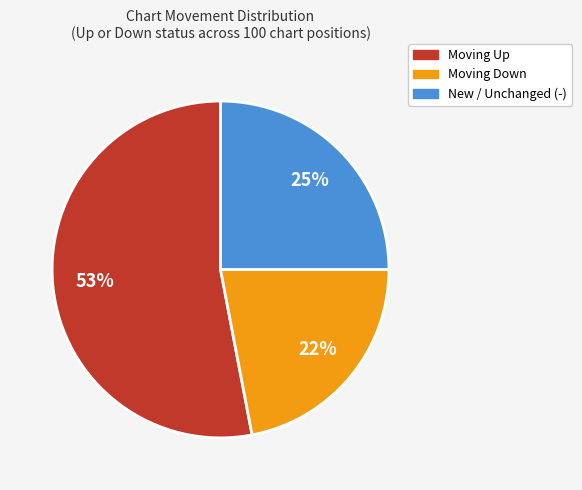

Is there any slice that represents more than half of the pie?

Yes